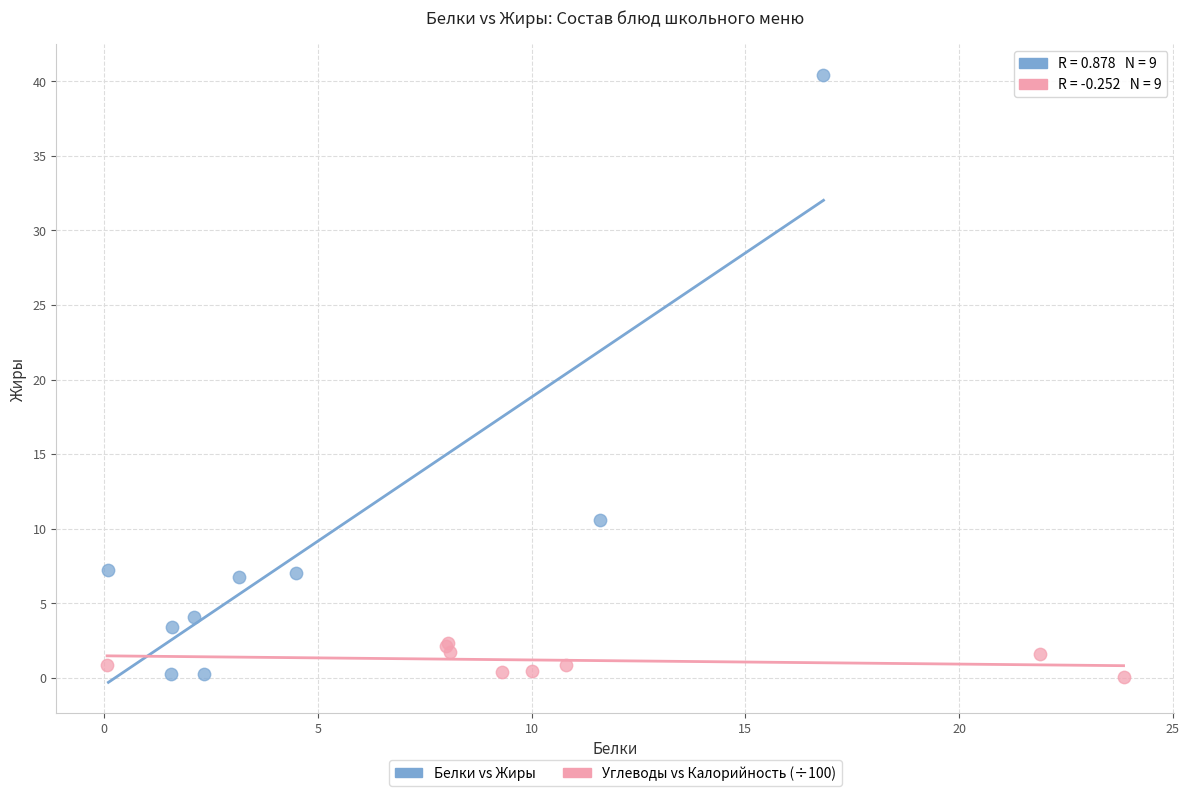

Which series has the widest spread of Y values?

Белки vs Жиры